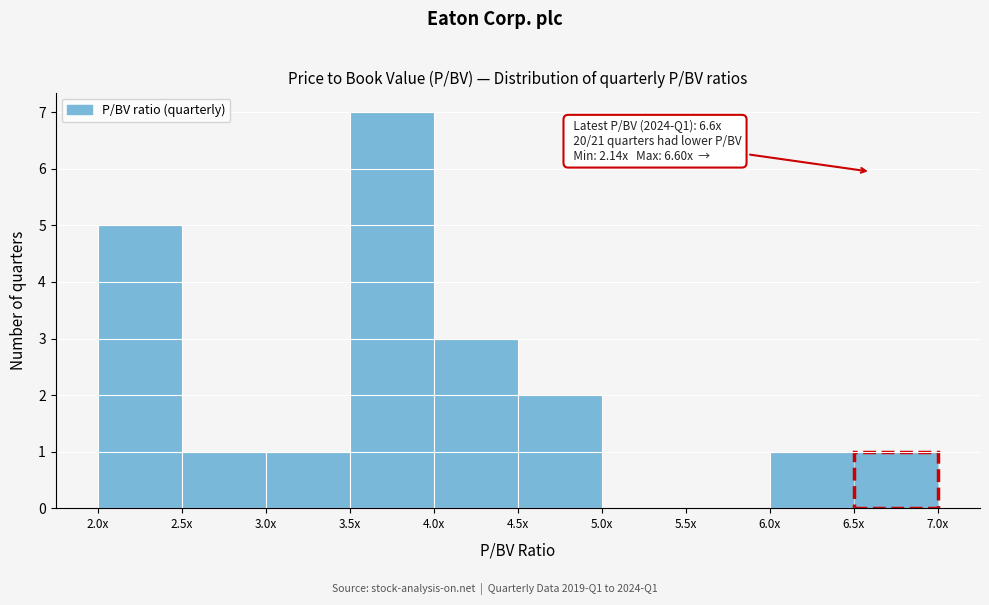

Reading left to right, transcribe all the data shown in this chart.

2.0x=5	2.5x=1	3.0x=1	3.5x=7	4.0x=3	4.5x=2	5.0x=0	5.5x=0	6.0x=1	6.5x=1